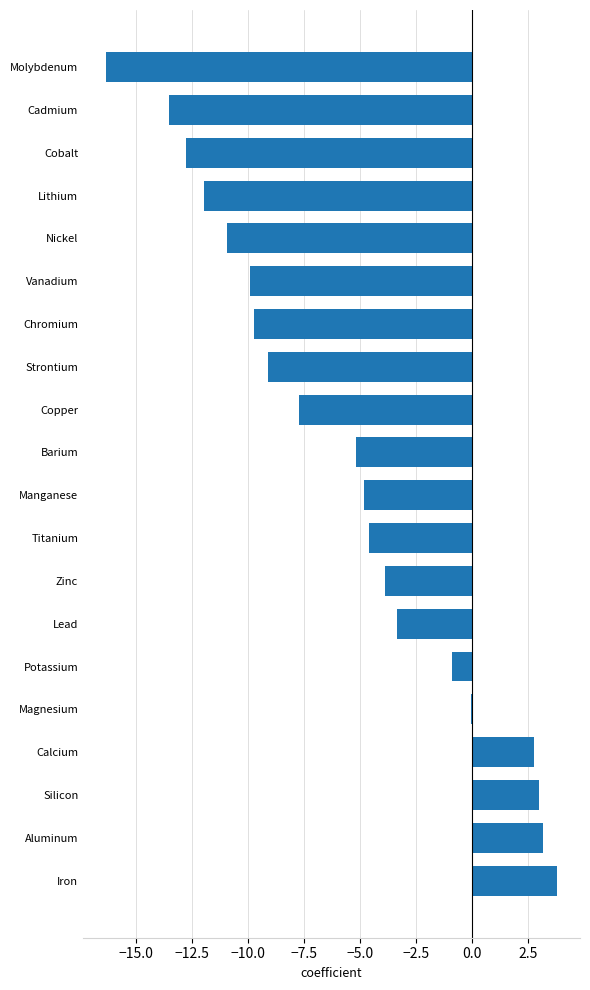

Read the value at Cadmium.

-13.5